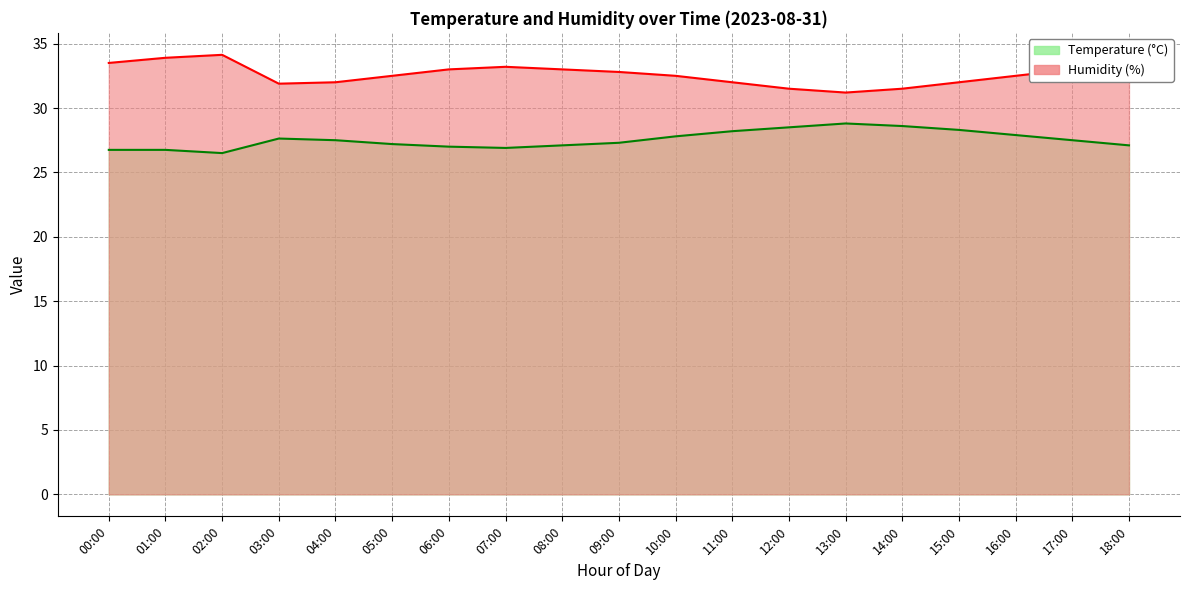

True or false: Humidity and Temperature intersect in this chart.

False